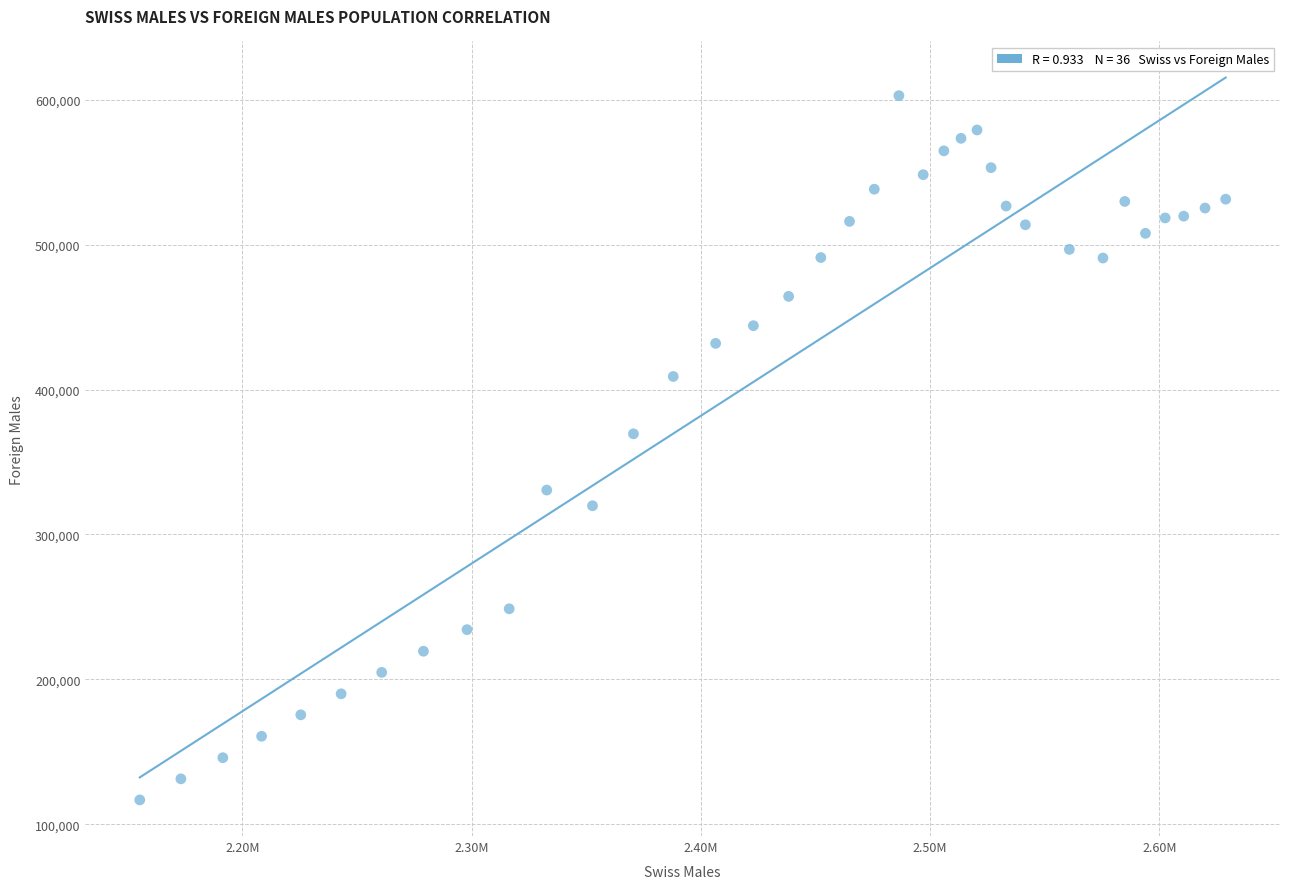

What is the range of X values (max minus min)?

473642